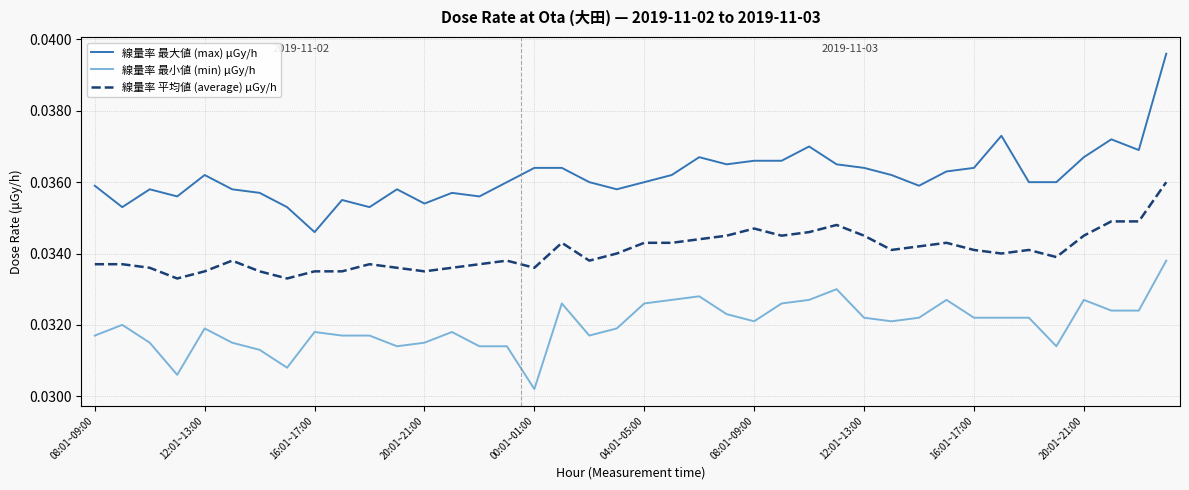

List the series in order of their peak value, highest first.

線量率 最大値 (max) μGy/h, 線量率 平均値 (average) μGy/h, 線量率 最小値 (min) μGy/h